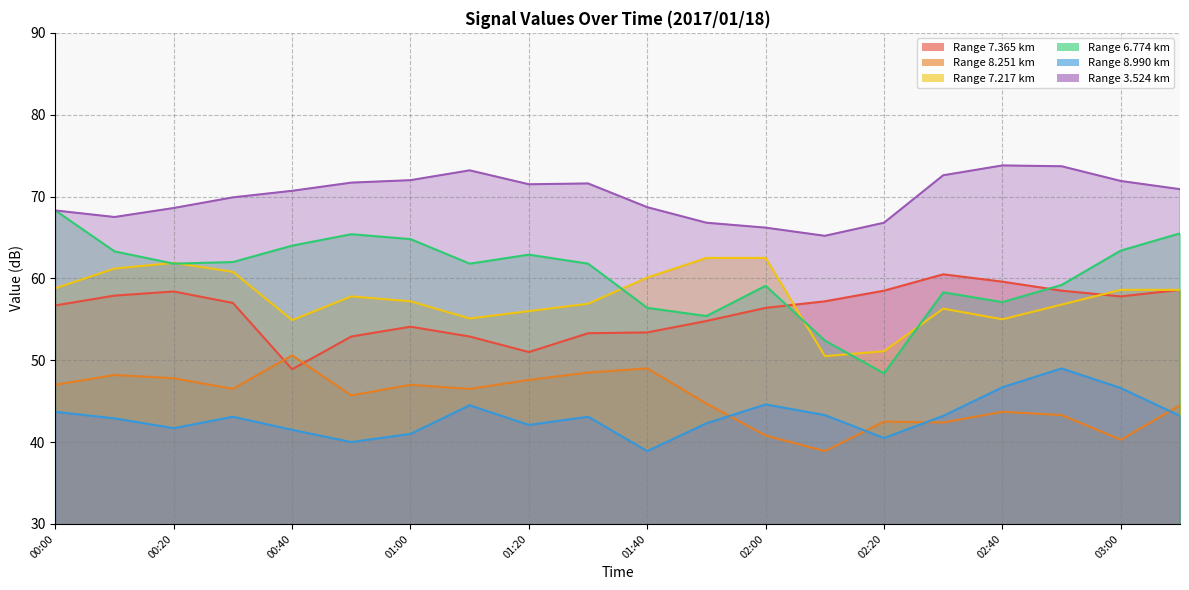

Between 01:00 and 01:10, which series saw the biggest shift?

8.990